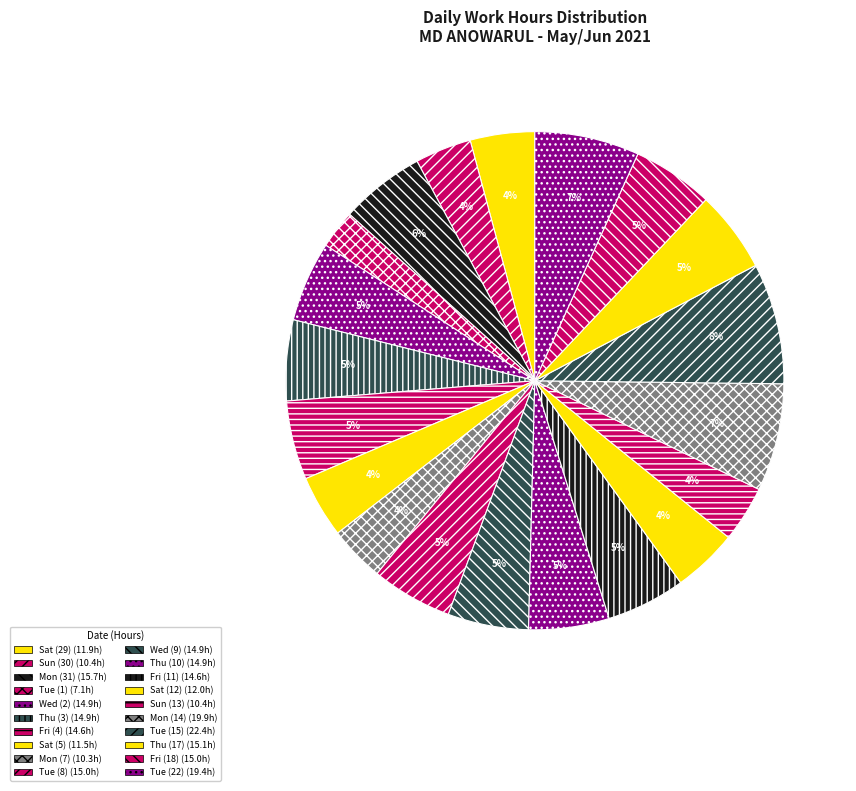

To the nearest percent, what percentage of the pie is Tue (15)?

8%